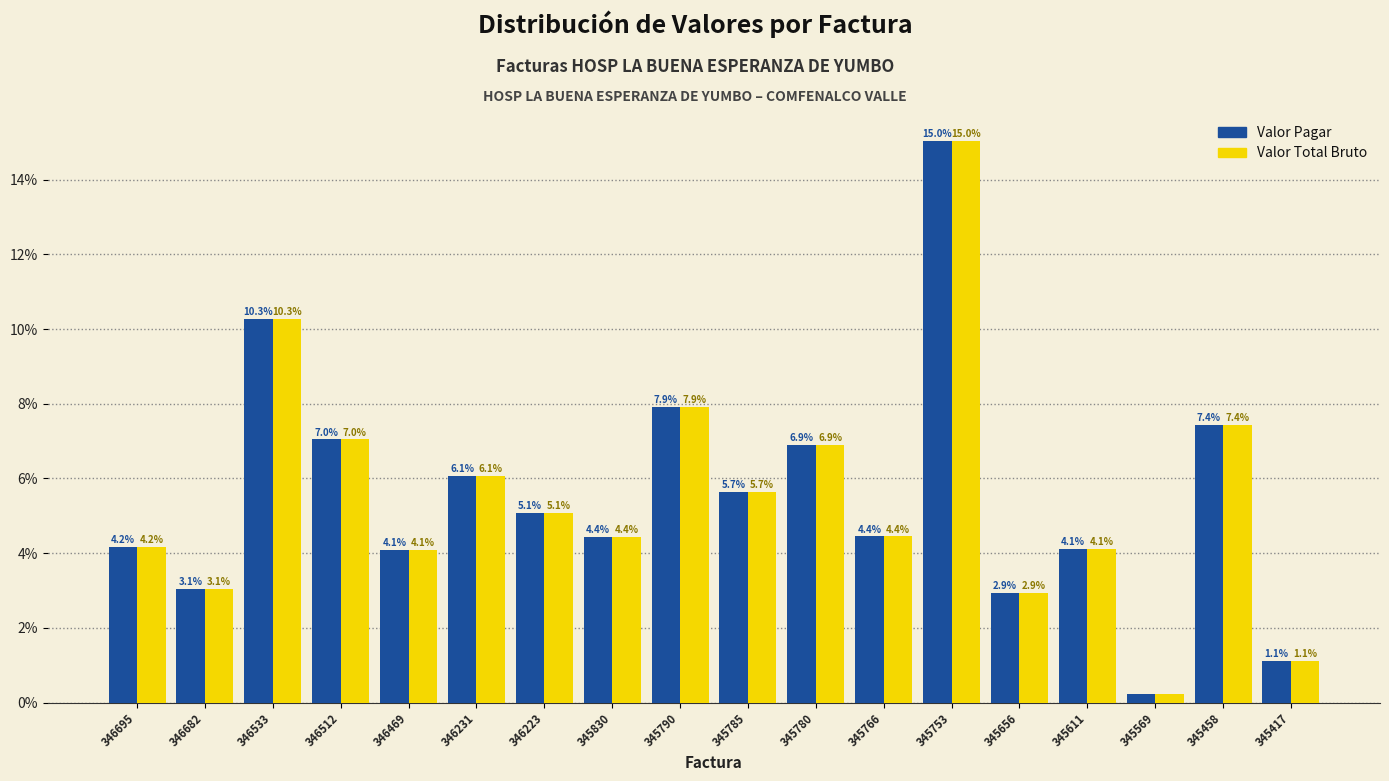

True or false: Valor Pagar has a value of 6.0 at 345830.

False